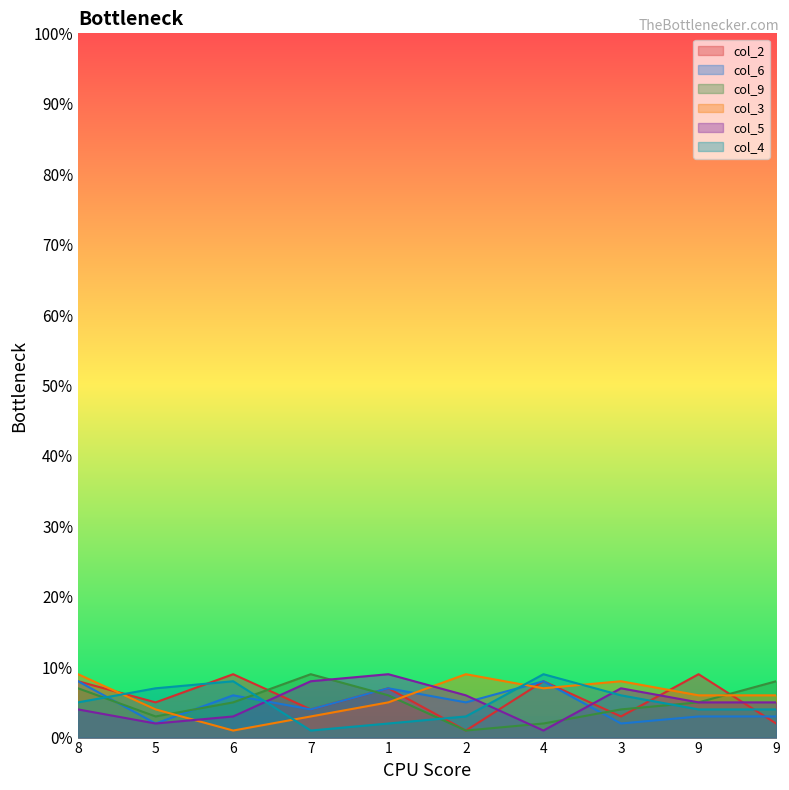

What is the difference between the maximum and minimum values in the col_5 series?

8